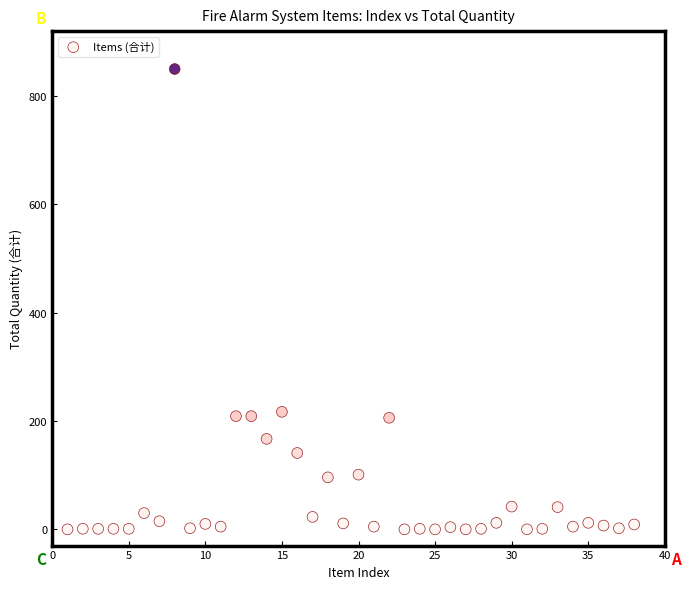

What is the range of X values (max minus min)?

37